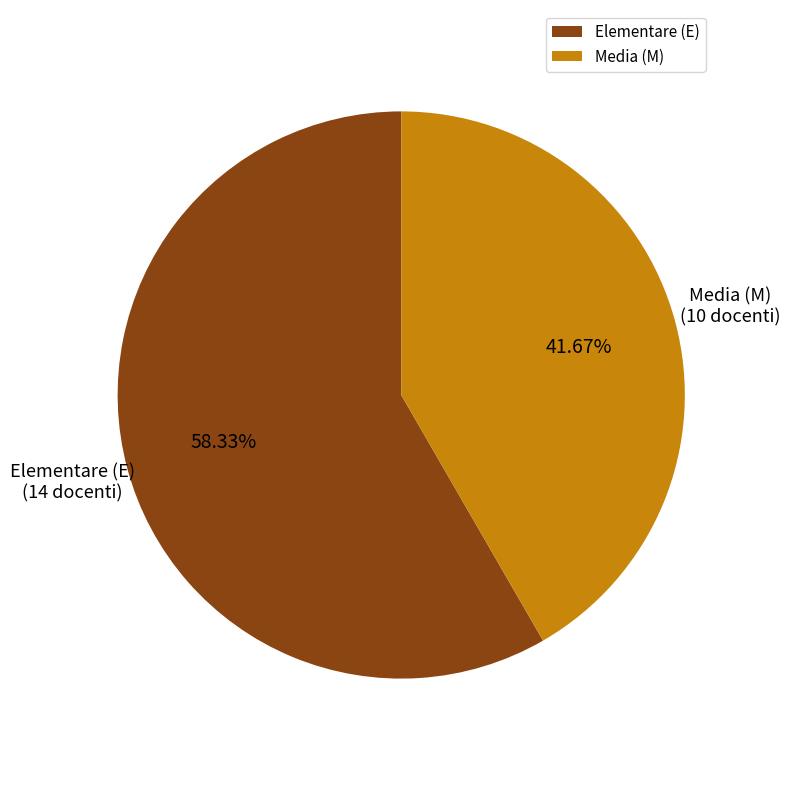

Between Media (M) and Elementare (E), which is larger?

Elementare (E)